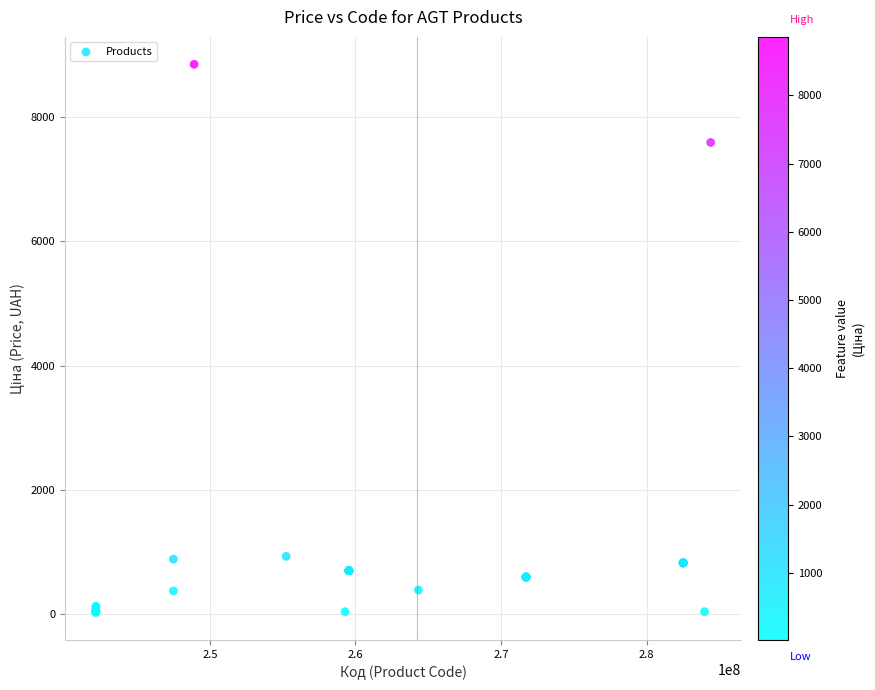

What Y value in the scatter plot is closest to 4436?

7596.5